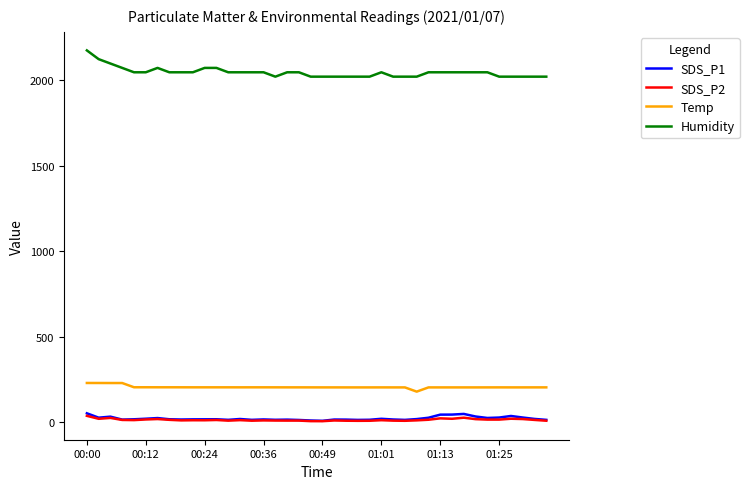

True or false: SDS_P1 has more than 1 points higher than both neighbors.

True